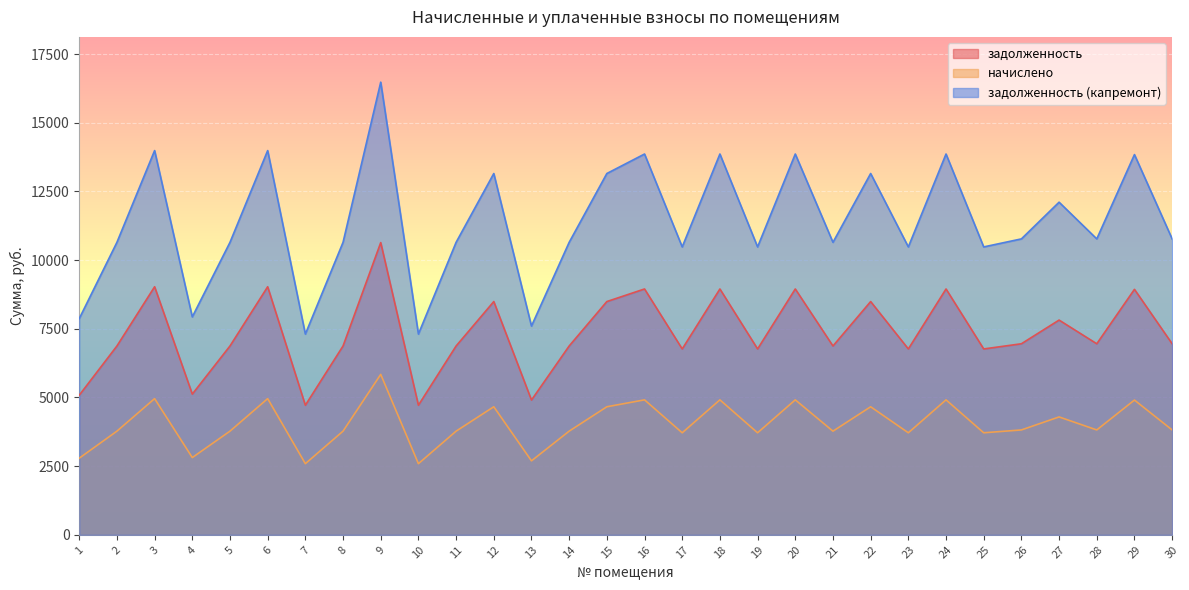

At which label does задолженность first exceed 6955?

3